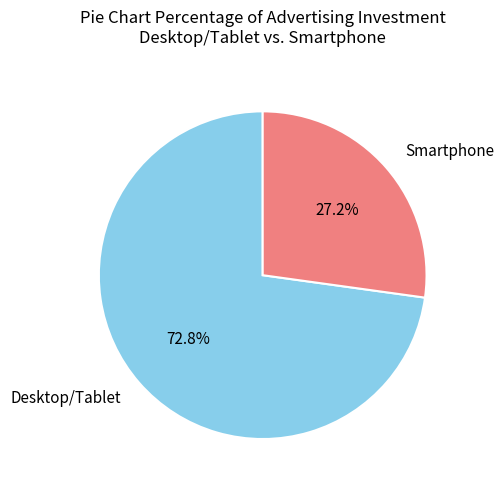

Rank the categories by value from highest to lowest.

Desktop/Tablet, Smartphone